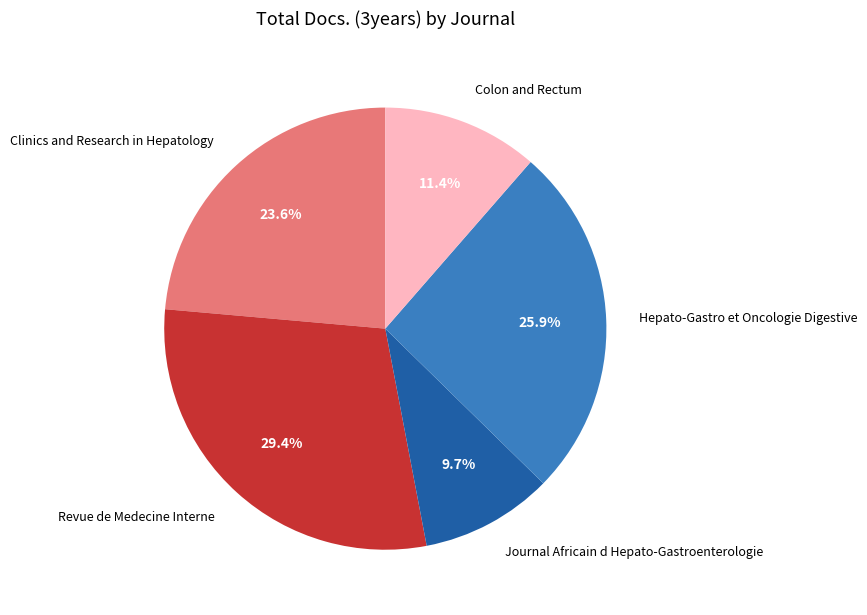

How many segments does this pie chart have?

5